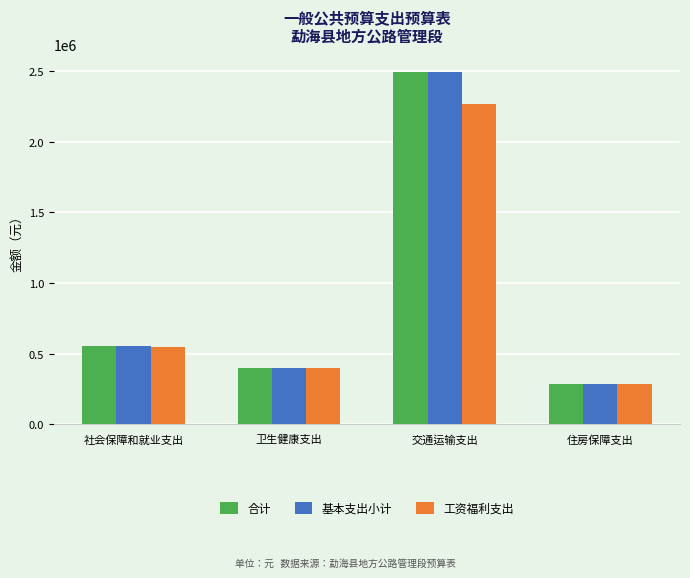

What is the total value across all series at 社会保障和就业支出?

1658806.8